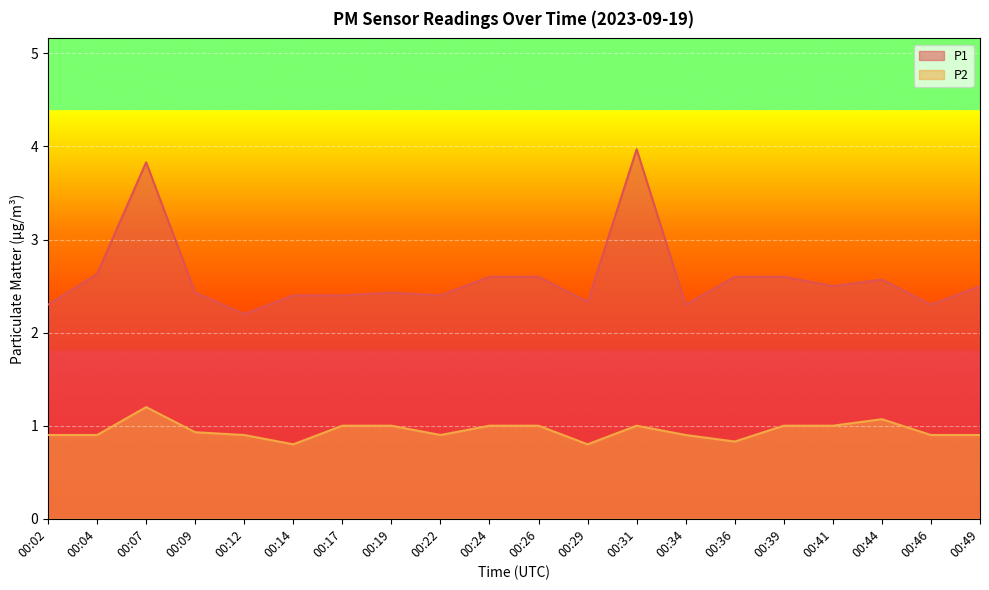

What is the sum of the P2 values at 00:31 and 00:02?

1.9